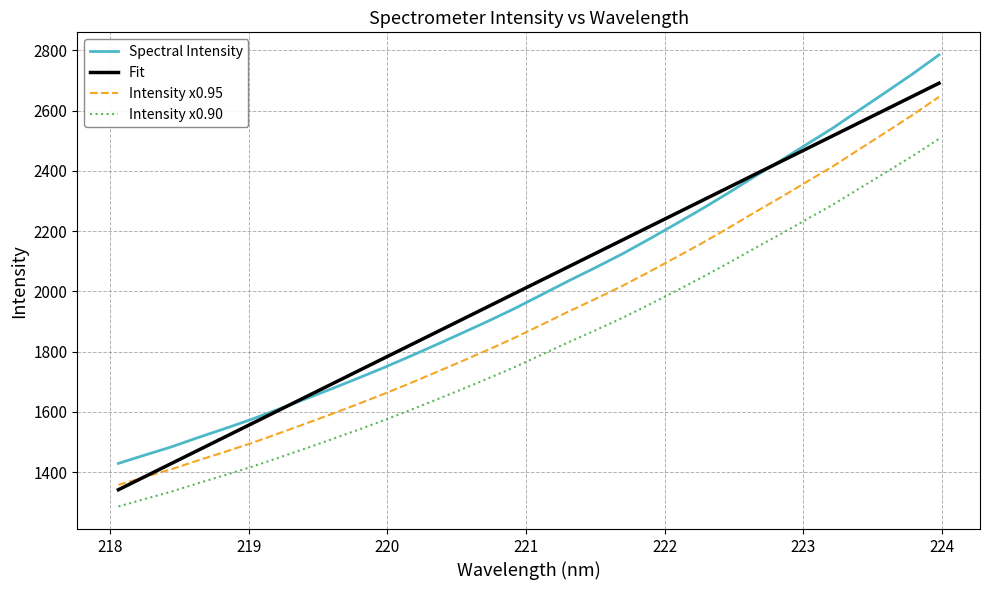

Which series has the largest range (max minus min)?

Spectral Intensity